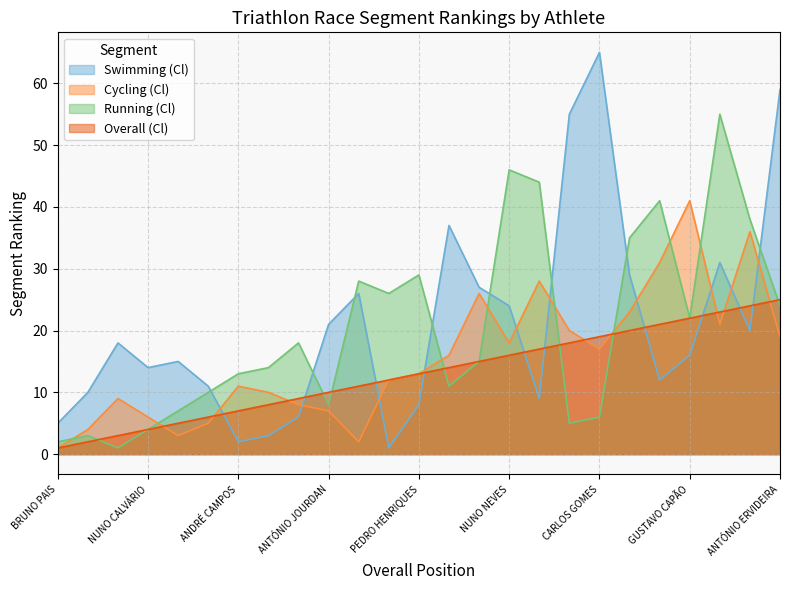

What is the difference between the maximum and minimum values in the Overall (Cl) series?

24